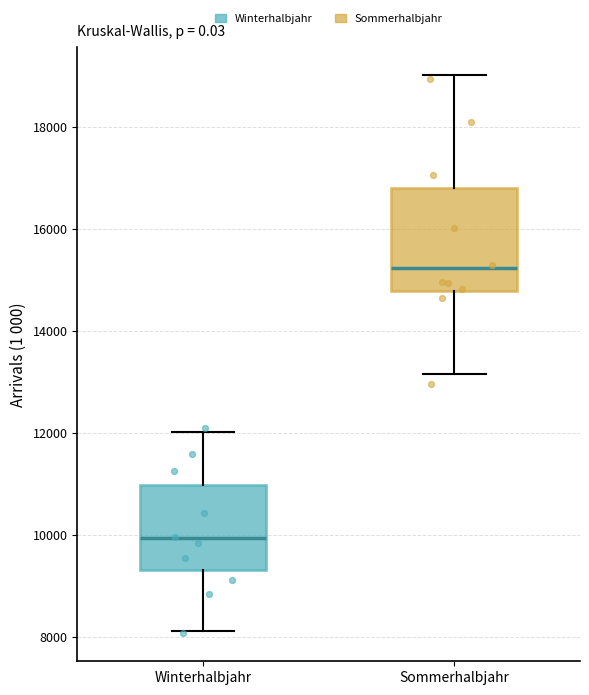

Reading left to right, transcribe this box plot: for each box, give where its median line is, the range the box spans, and where its two whiskers end, as read against the y-axis. The values are not printed on the chart, so give them approximately, as read against the axis.

Winterhalbjahr: median 10000, box 9400 to 11000, whiskers 8200 to 12000
Sommerhalbjahr: median 15200, box 14800 to 16800, whiskers 13200 to 19000